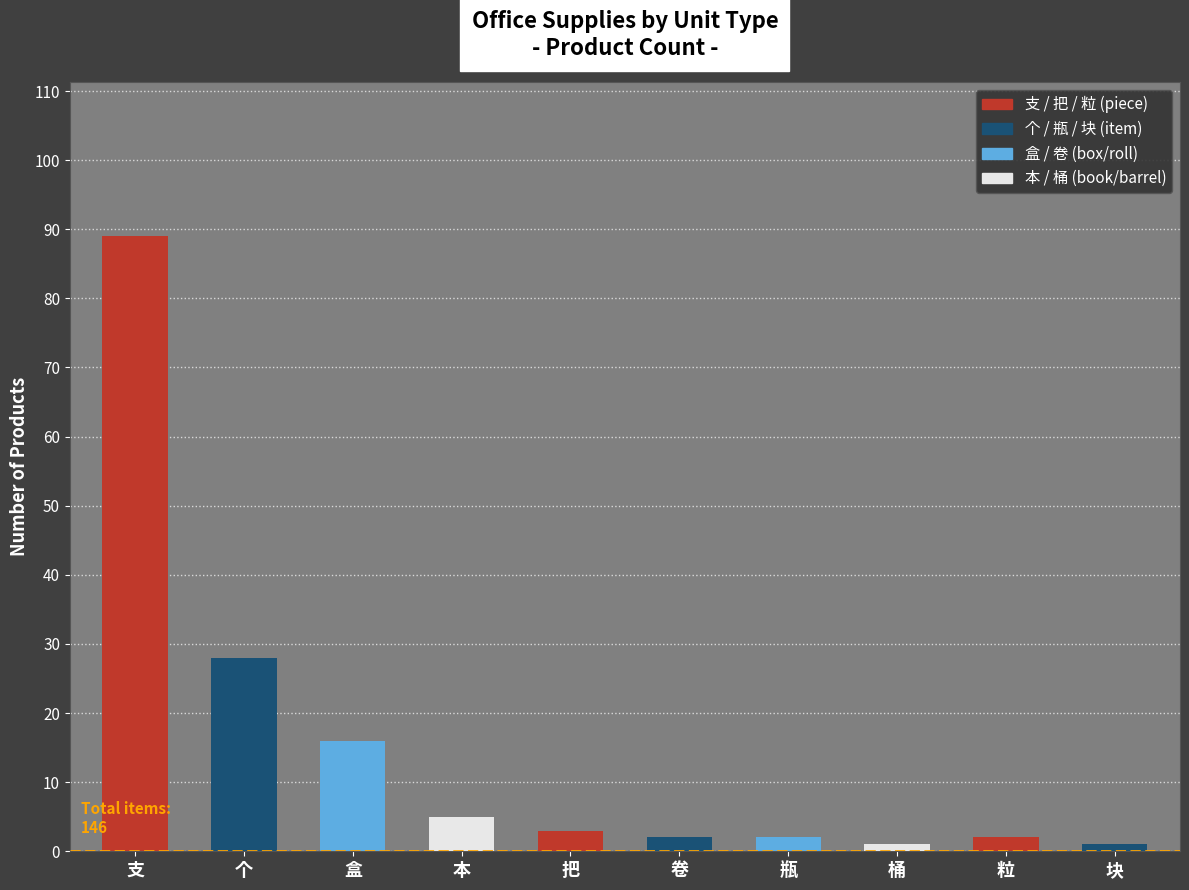

What is the greatest value displayed?

89